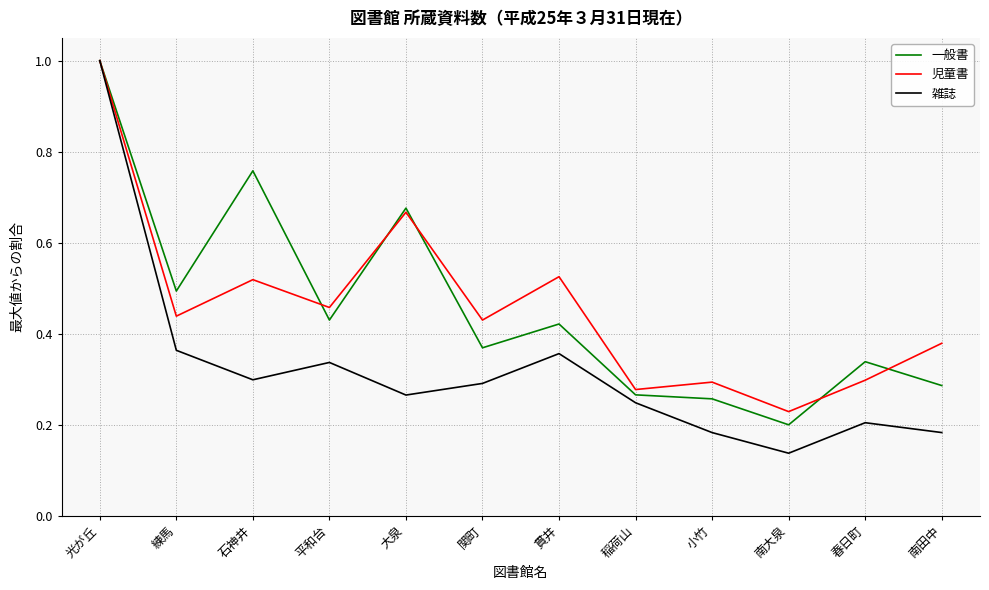

Where is 一般書 nearest to the value 0?

南大泉